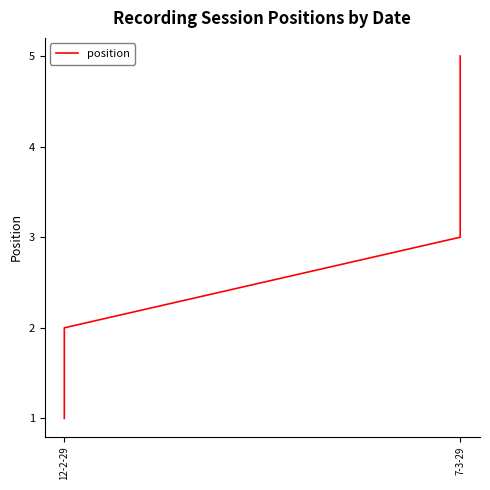

What is the smallest value displayed?

1